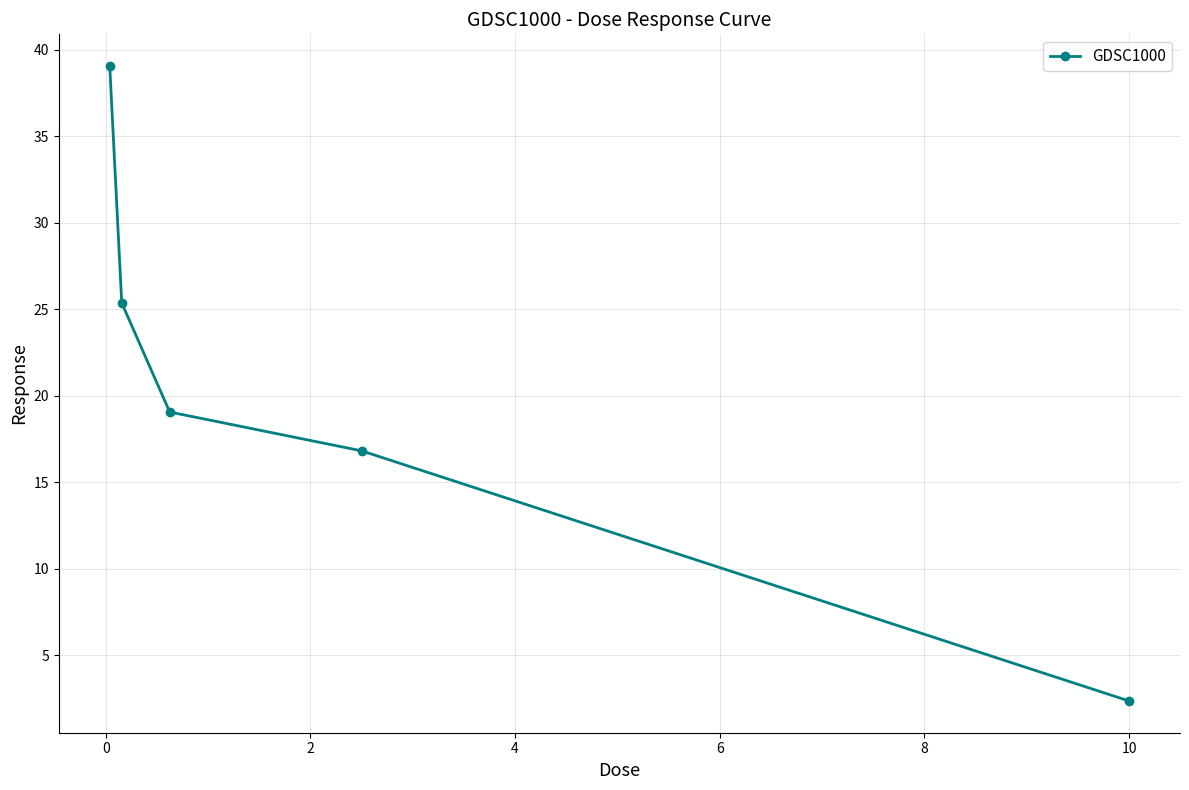

What is the difference between the second highest and second lowest values?

8.6